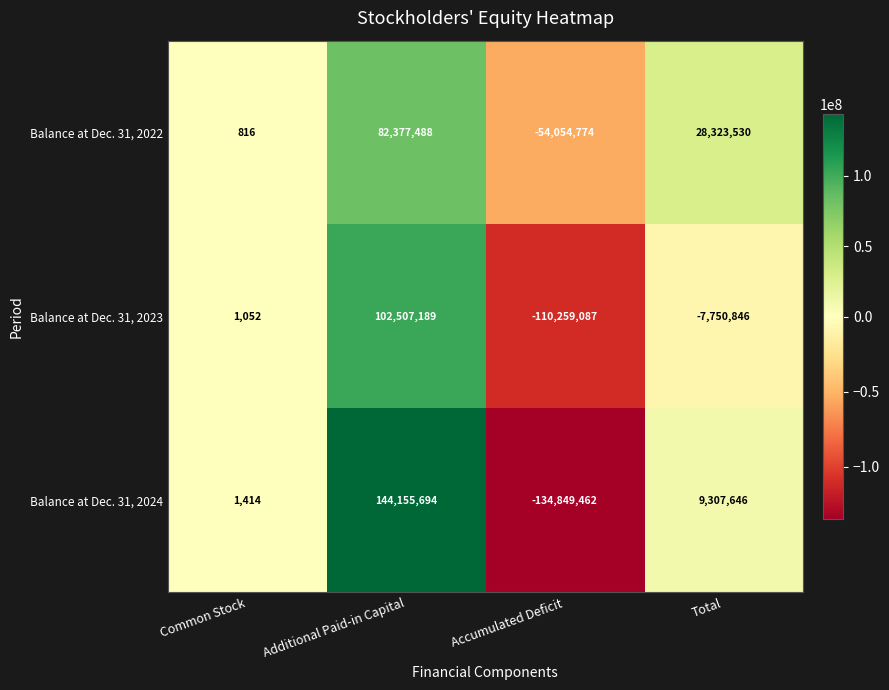

What is the difference between the highest and lowest values at Accumulated Deficit?

80794688